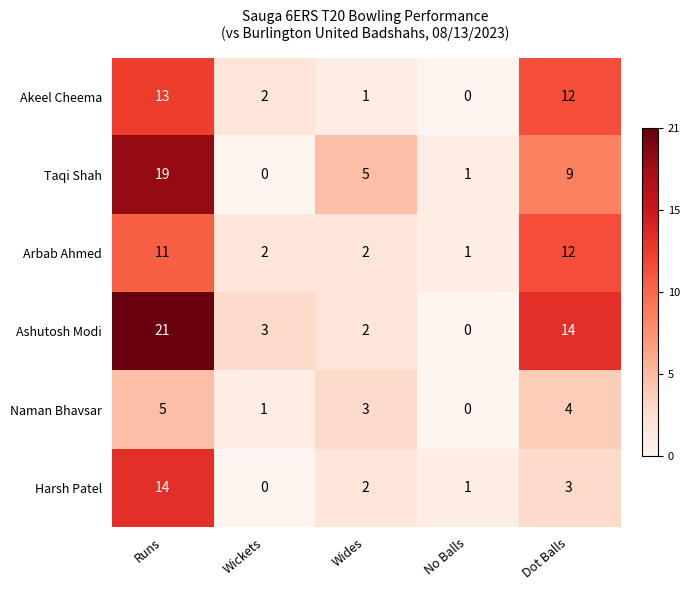

The Taqi Shah series shows 9 at Dot Balls. True or false?

True